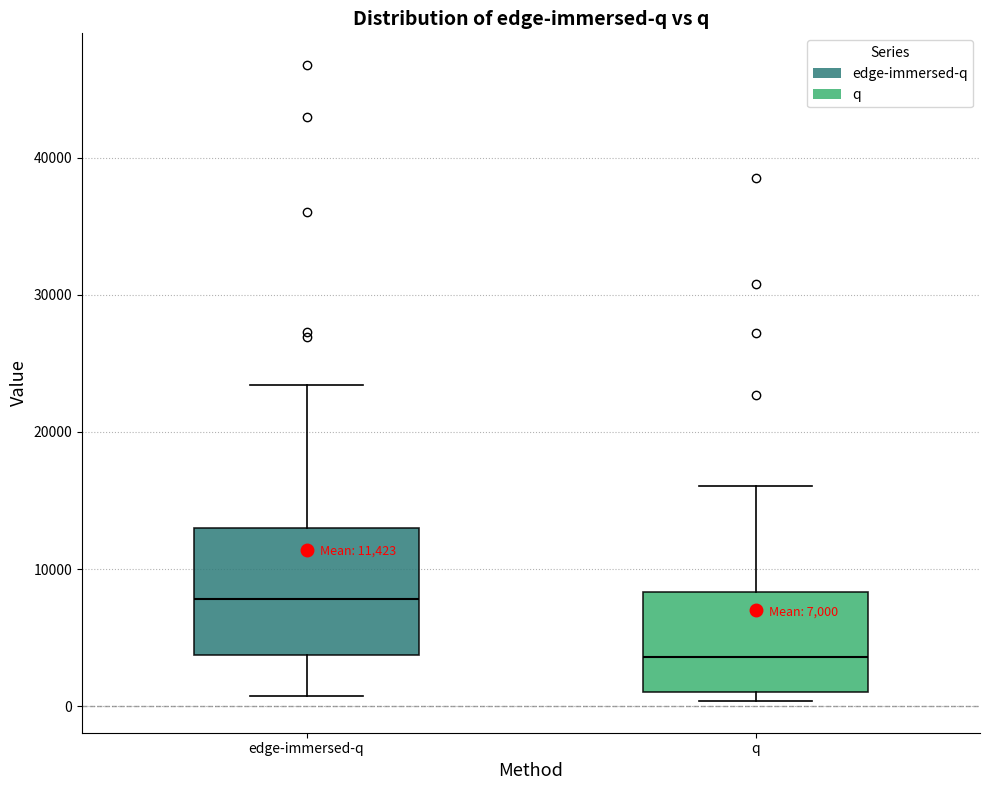

Which box's median line is the highest?

edge-immersed-q